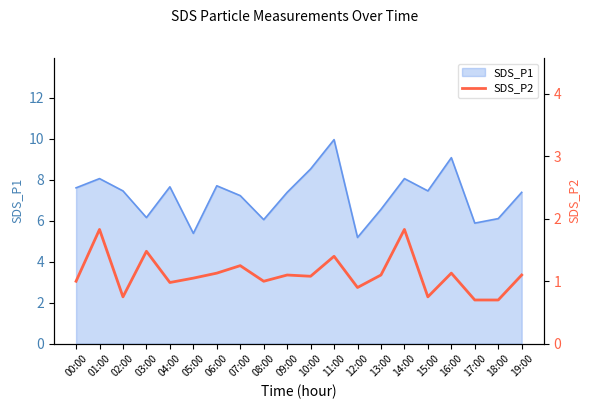

What is the smallest value displayed?

0.7